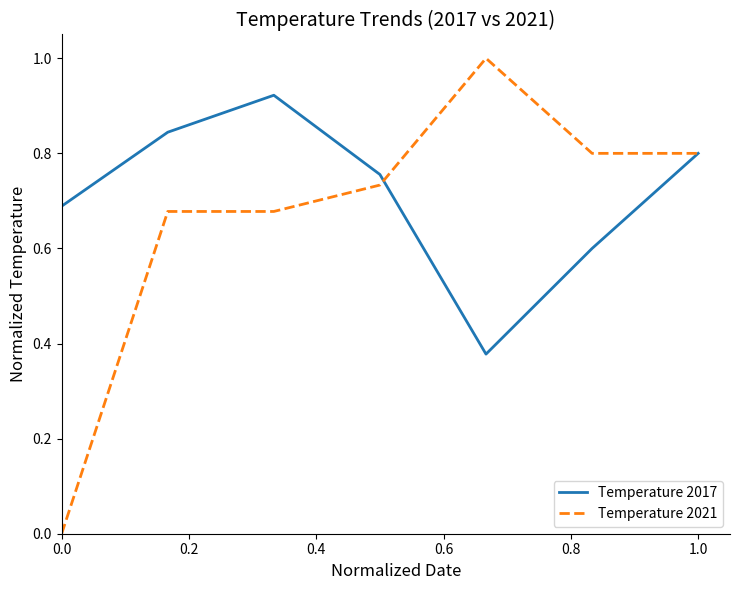

Rank the series by their maximum value, from lowest to highest.

Temperature 2017, Temperature 2021